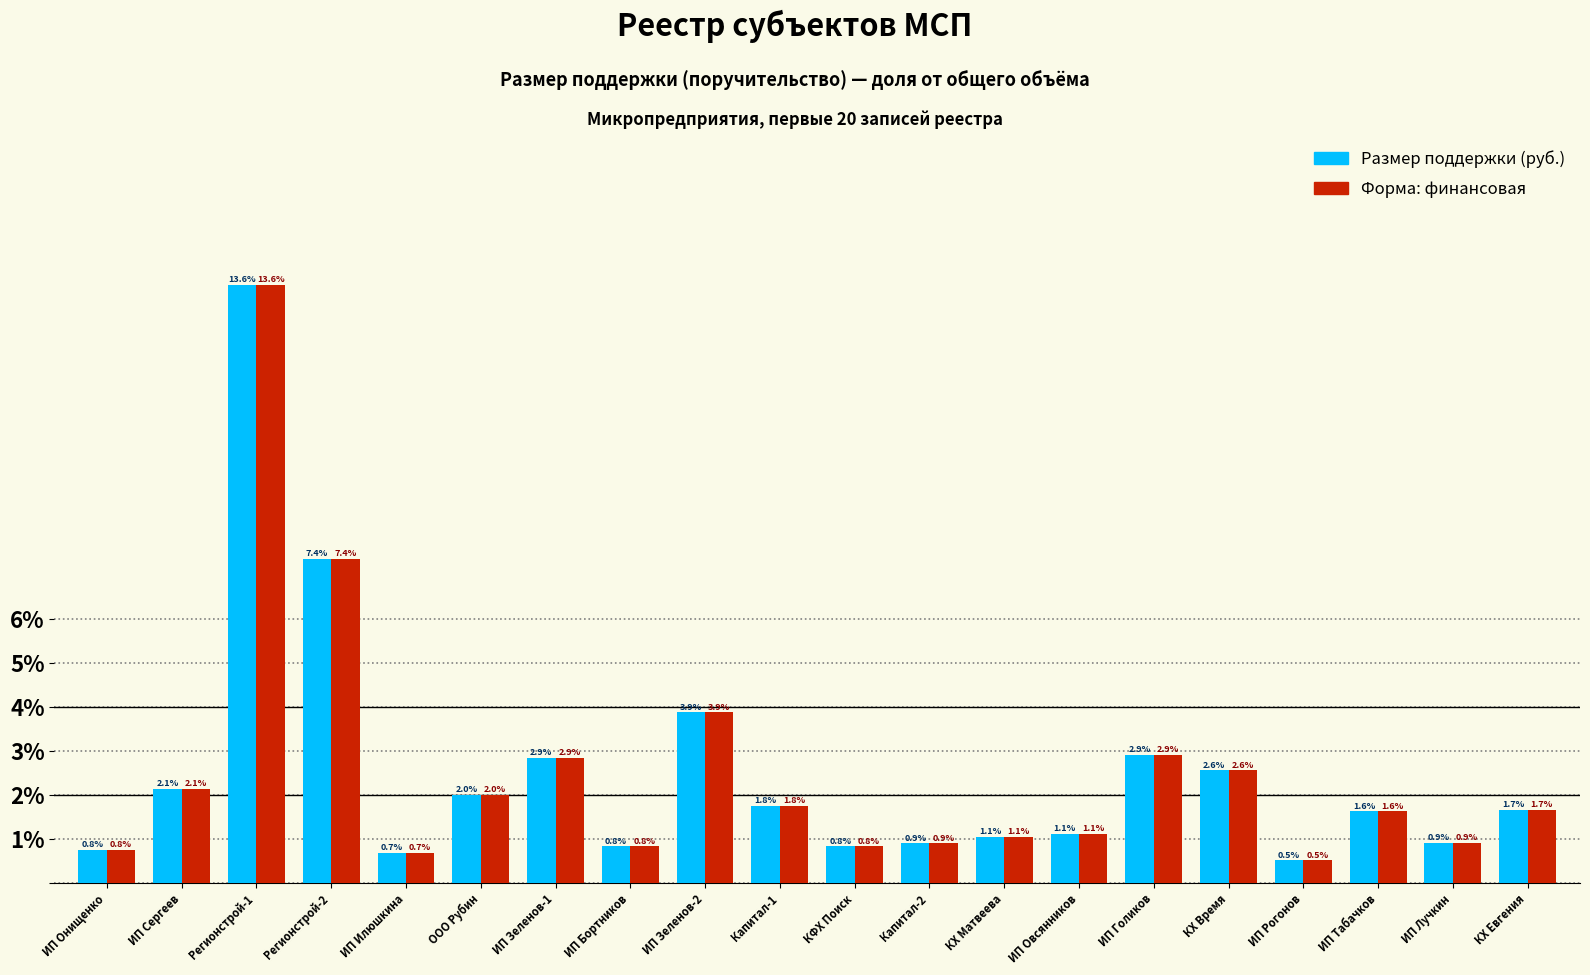

What is the smallest value displayed?

0.5